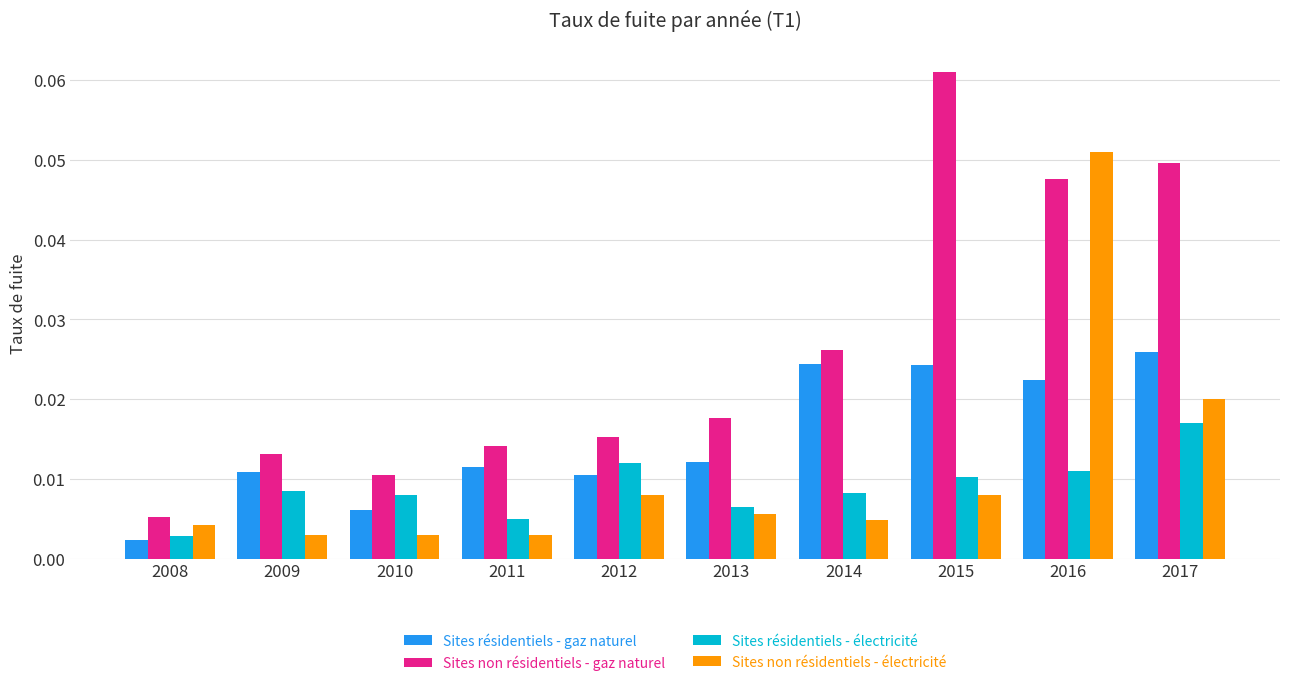

Between 2009 and 2010, which series saw the biggest shift?

Sites résidentiels - gaz naturel